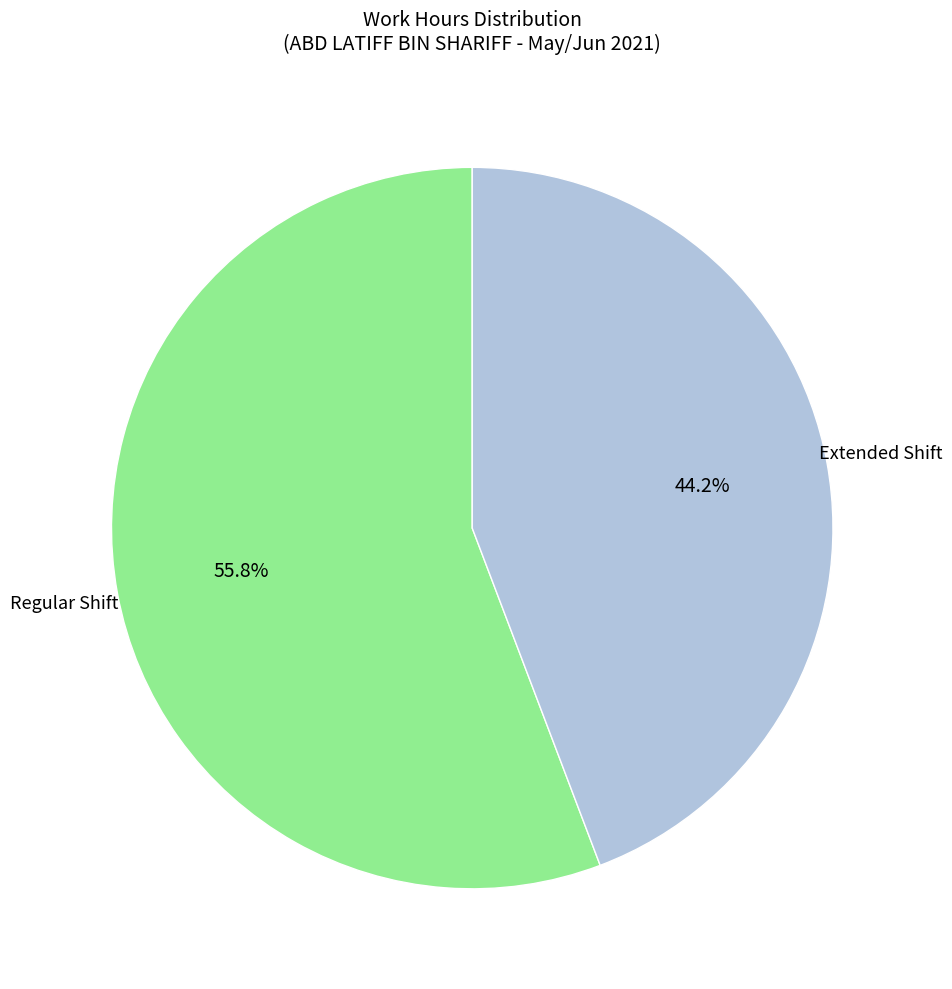

Does any single category account for the majority?

Yes